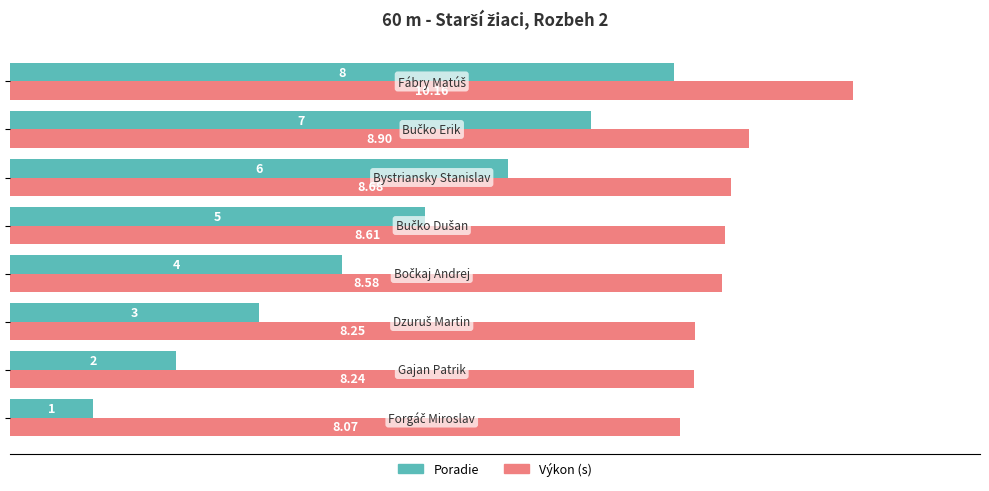

What is the difference between the maximum and minimum values in the Výkon (s) series?

2.1